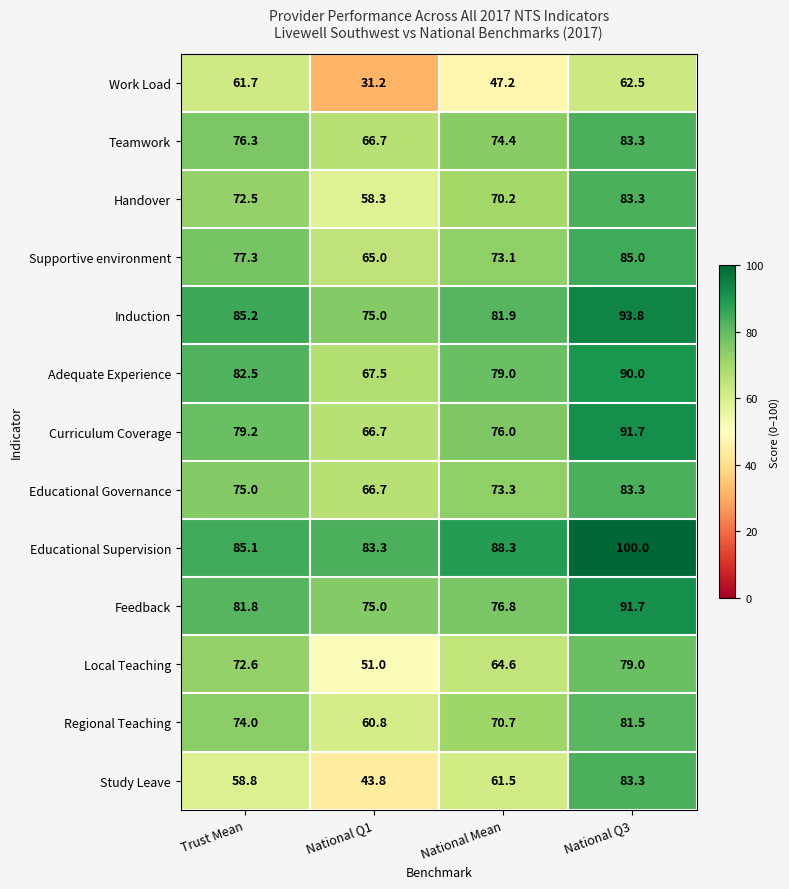

Is it true that Teamwork equals 76.3 at Trust Mean?

True